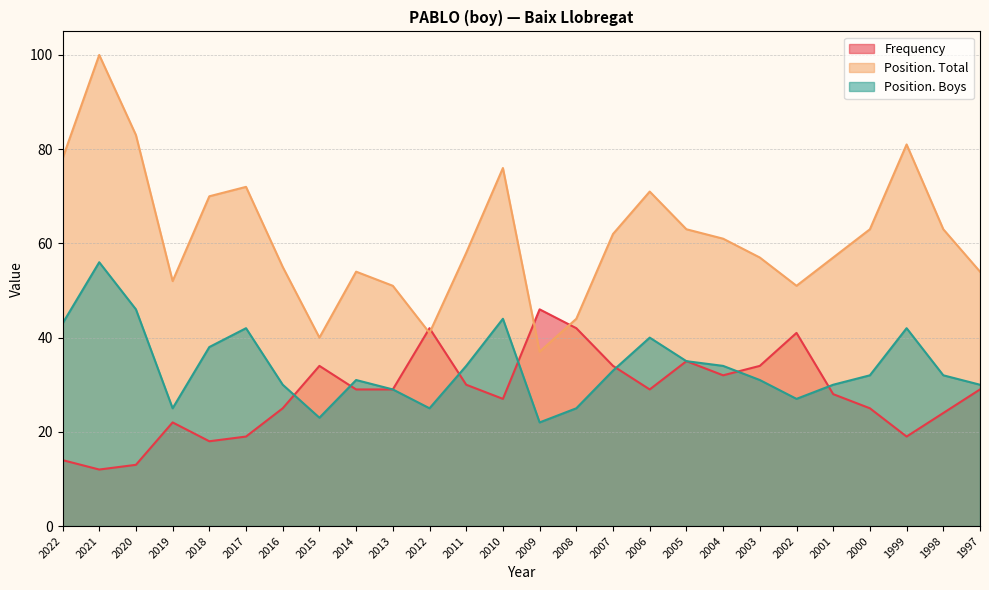

Is the value of Frequency at 2009 greater than the value of Position. Total at 2002?

No